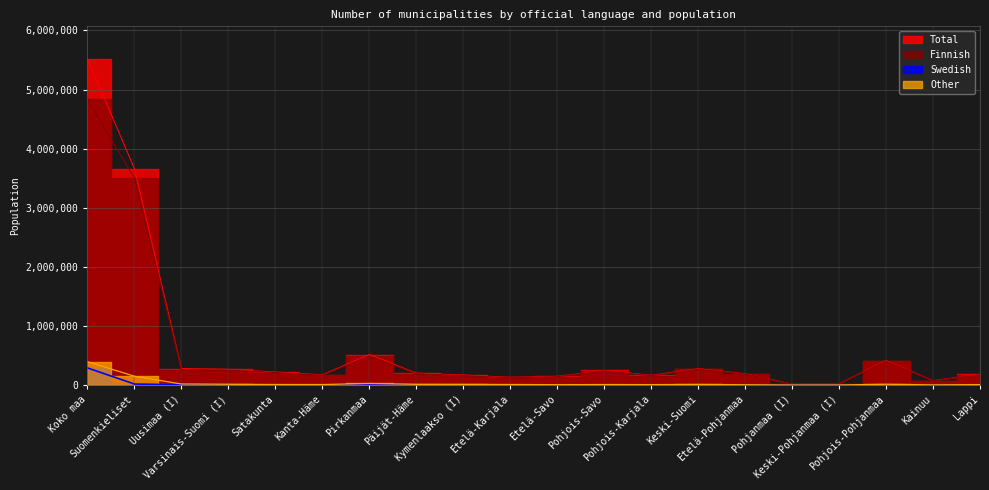

What is the smallest value displayed?

75